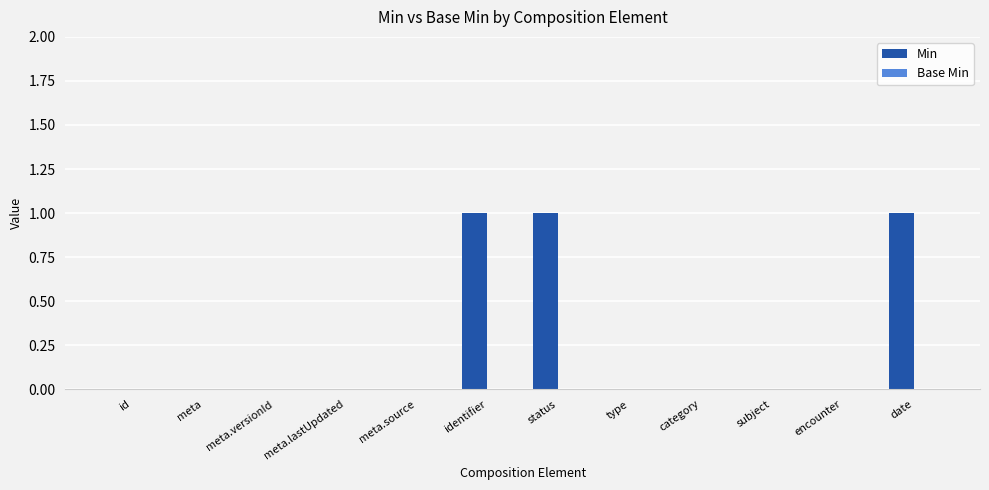

The chart shows a value of 0 at encounter. True or false?

True